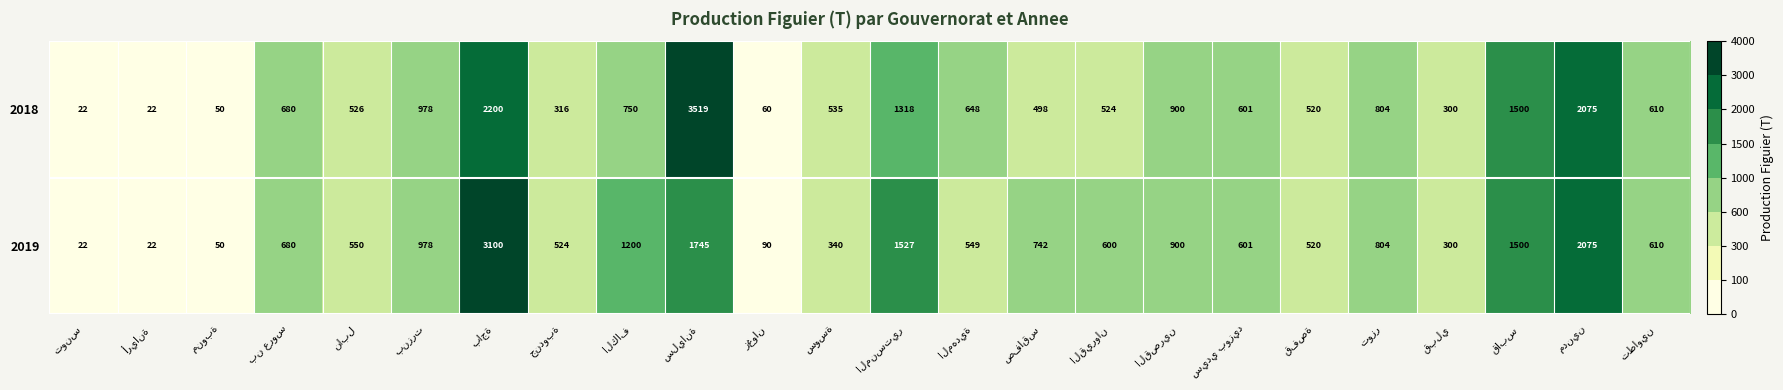

Rank the series by their maximum value, from lowest to highest.

2019, 2018